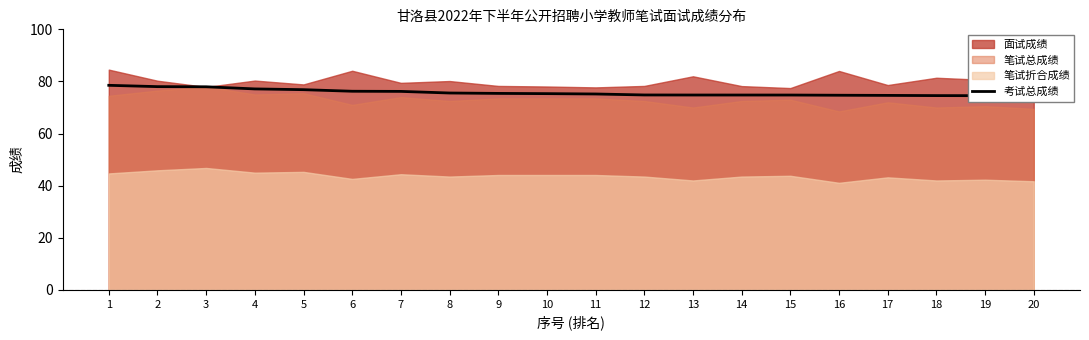

True or false: the data shows 74.5 at 19.

True